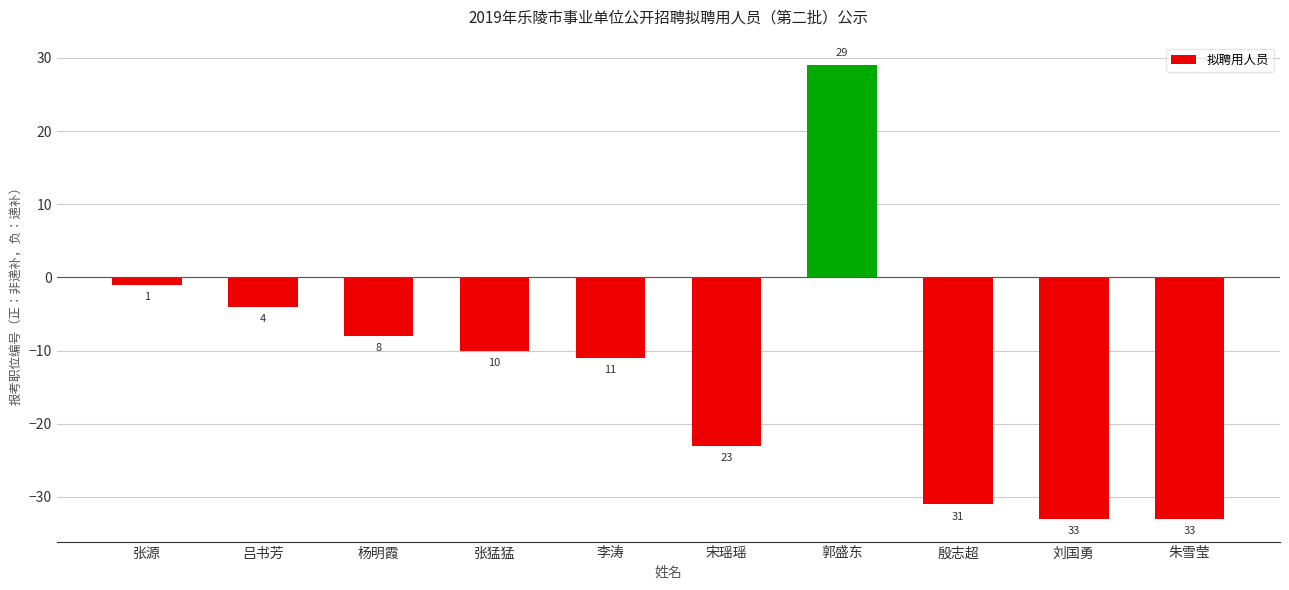

At which label is the value closest to -2?

张源